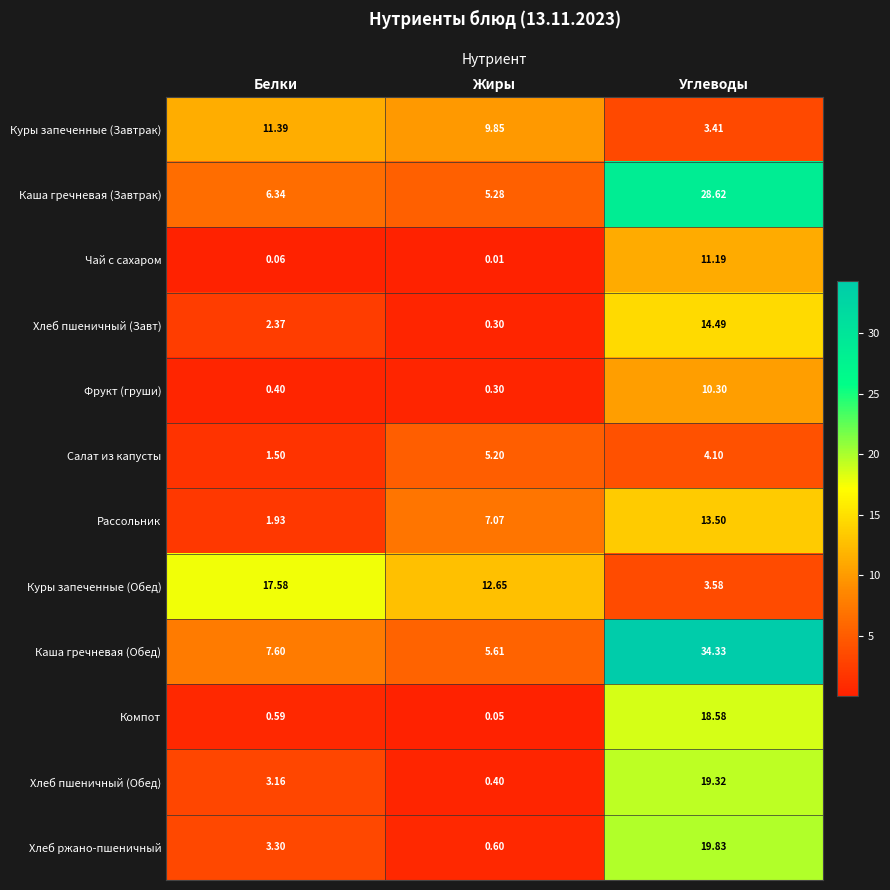

Which series has the largest total across all categories?

Каша гречневая (Обед)